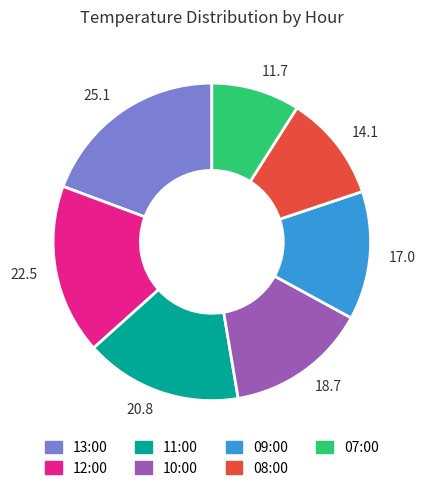

The 18.7 slice represents 6% of the pie. True or false?

False